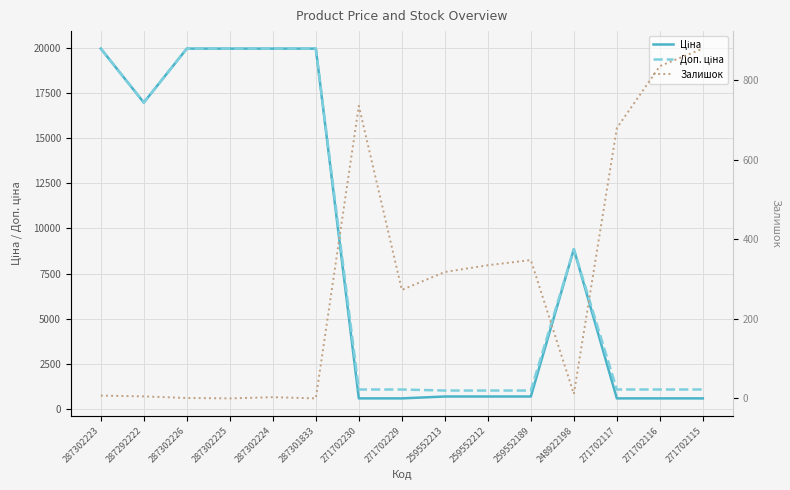

The Залишок series shows 4.3 at 248922198. True or false?

False